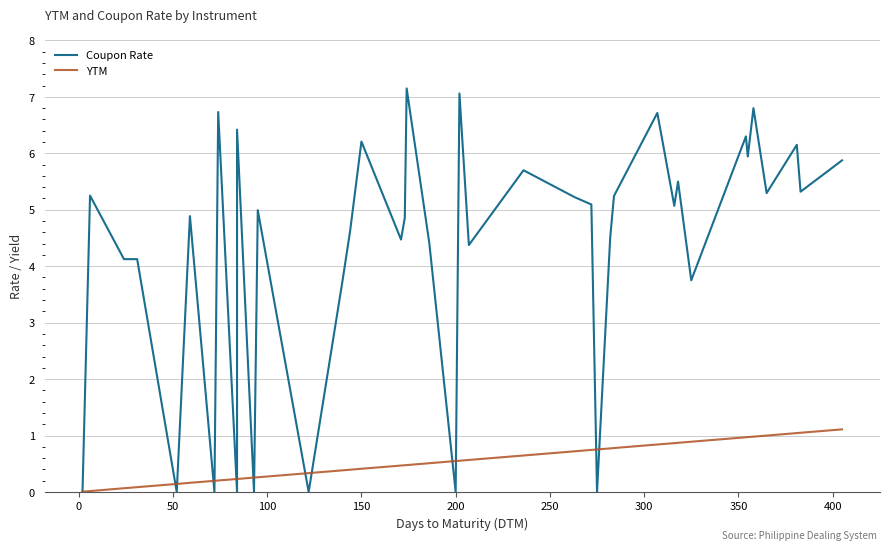

How many lines are shown in the chart?

2